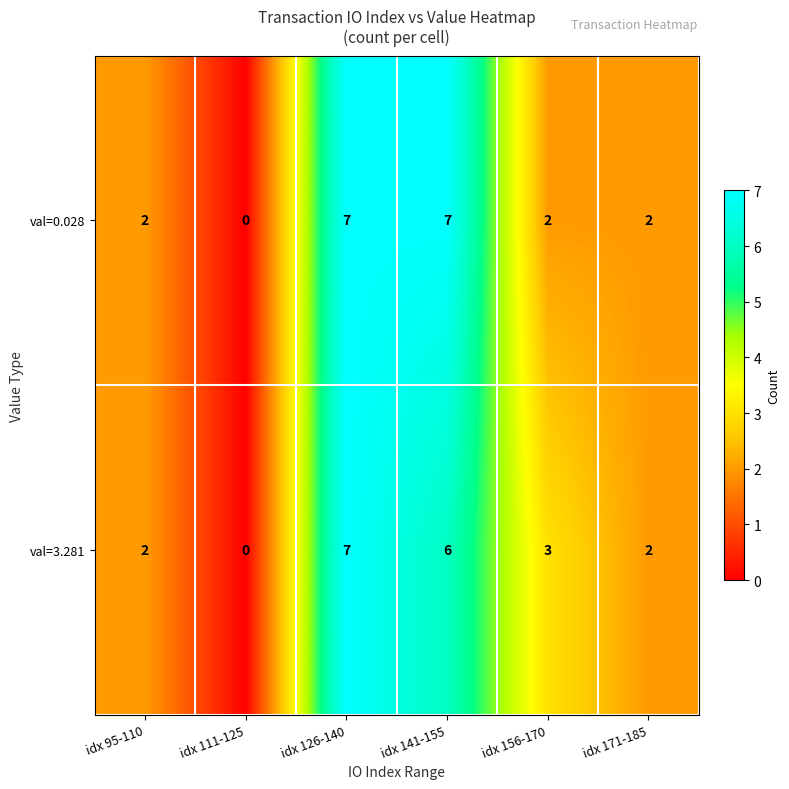

How many categories are shown in the chart?

6